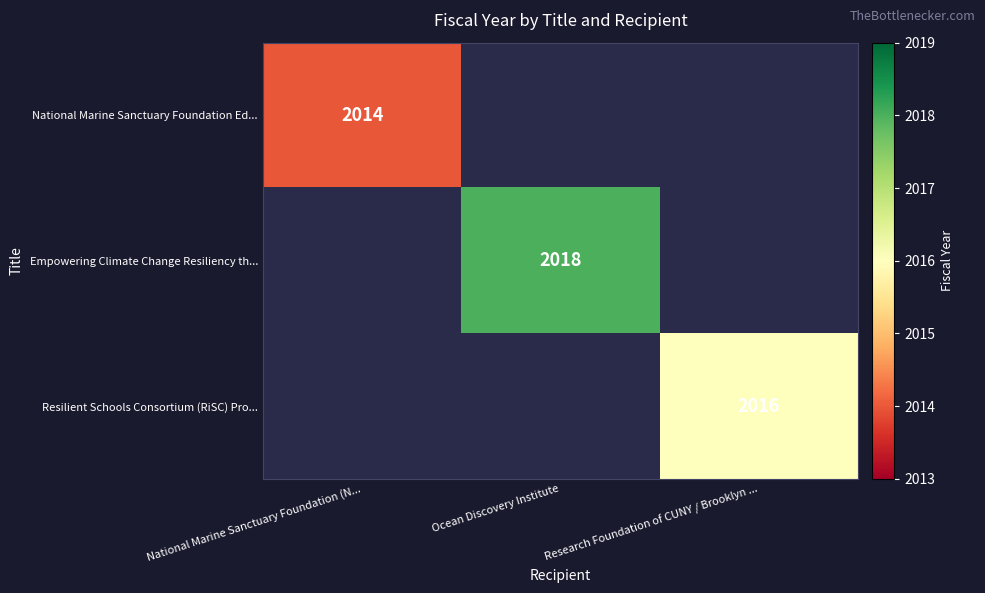

Is it true that Resilient Schools Consortium (RiSC) Pro... equals 1374 at Research Foundation of CUNY / Brooklyn ...?

False